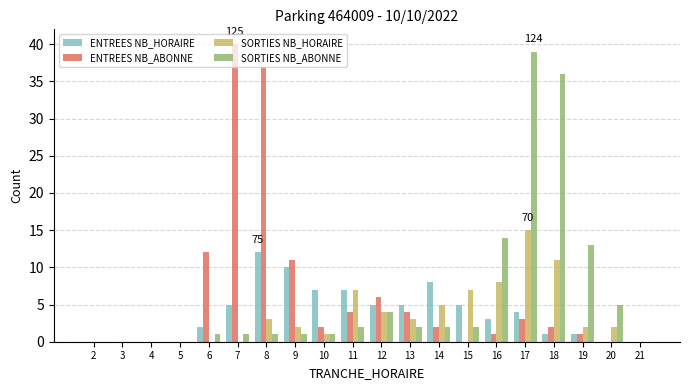

Reading right to left, extract all data points from this chart.

ENTREES NB_HORAIRE: 21=0	20=0	19=1	18=1	17=4	16=3	15=5	14=8	13=5	12=5	11=7	10=7	9=10	8=12	7=5	6=2	5=0	4=0	3=0	2=0
ENTREES NB_ABONNE: 21=0	20=0	19=1	18=2	17=3	16=1	15=0	14=2	13=4	12=6	11=4	10=2	9=11	8=37	7=40	6=12	5=0	4=0	3=0	2=0
SORTIES NB_HORAIRE: 21=0	20=2	19=2	18=11	17=15	16=8	15=7	14=5	13=3	12=4	11=7	10=1	9=2	8=3	7=0	6=0	5=0	4=0	3=0	2=0
SORTIES NB_ABONNE: 21=0	20=5	19=13	18=36	17=39	16=14	15=2	14=2	13=2	12=4	11=2	10=1	9=1	8=1	7=1	6=1	5=0	4=0	3=0	2=0